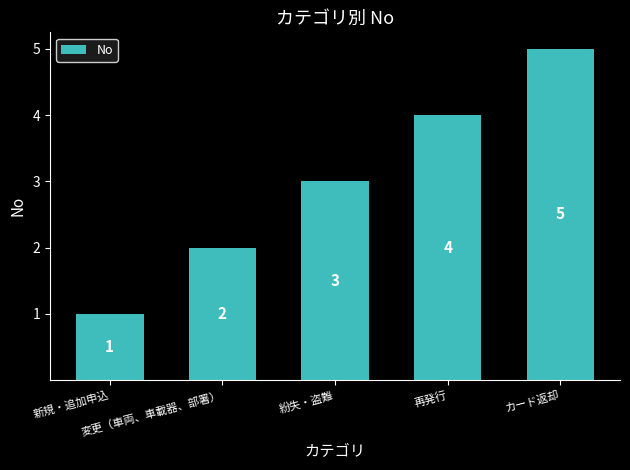

Is it true that the value at 変更（車両、車載器、部署） is 2?

True